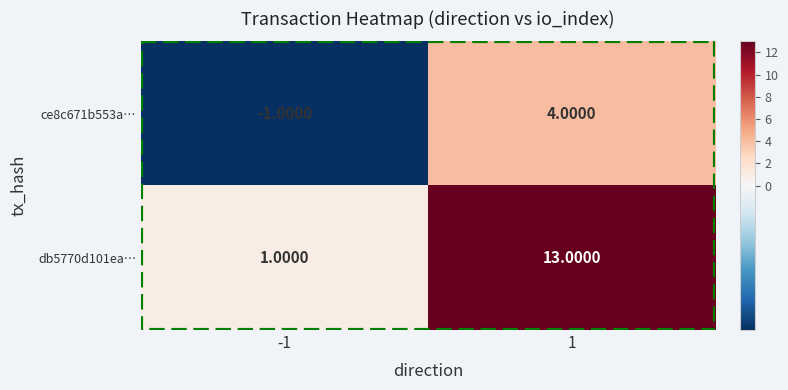

Rank the series at -1 from lowest to highest value.

ce8c671b553a…, db5770d101ea…